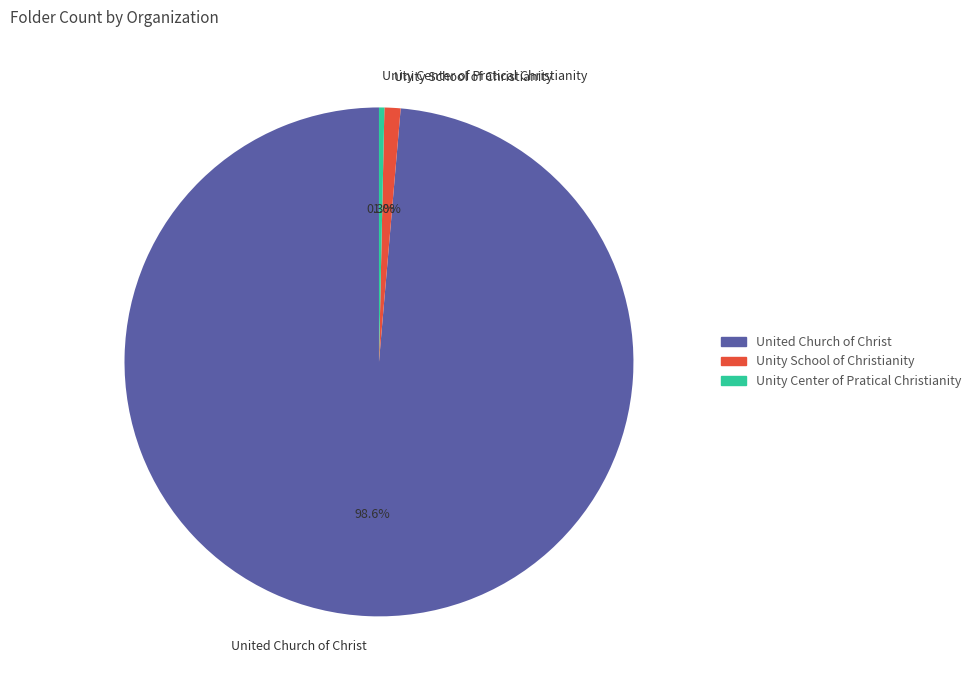

How much of the chart is everything except Unity School of Christianity?

99.0%